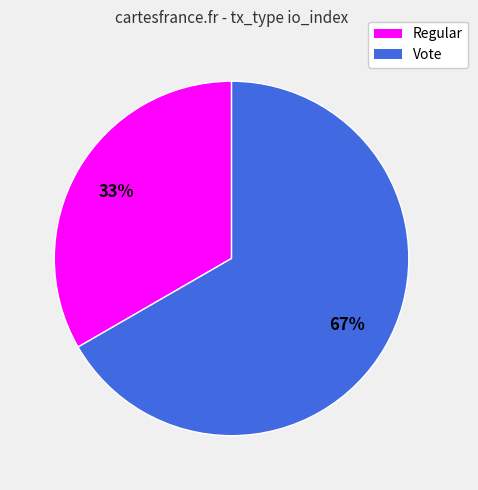

To the nearest percent, what is the average slice percentage?

50%